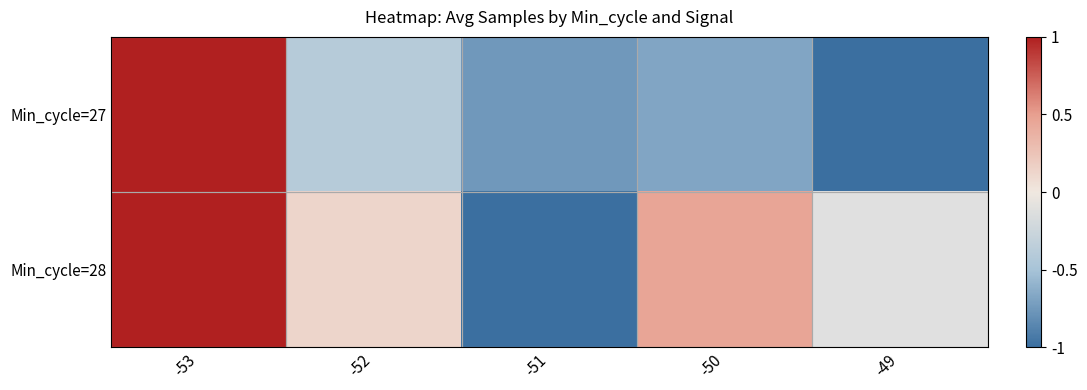

Where is Min_cycle=27 nearest to the value 0?

-52